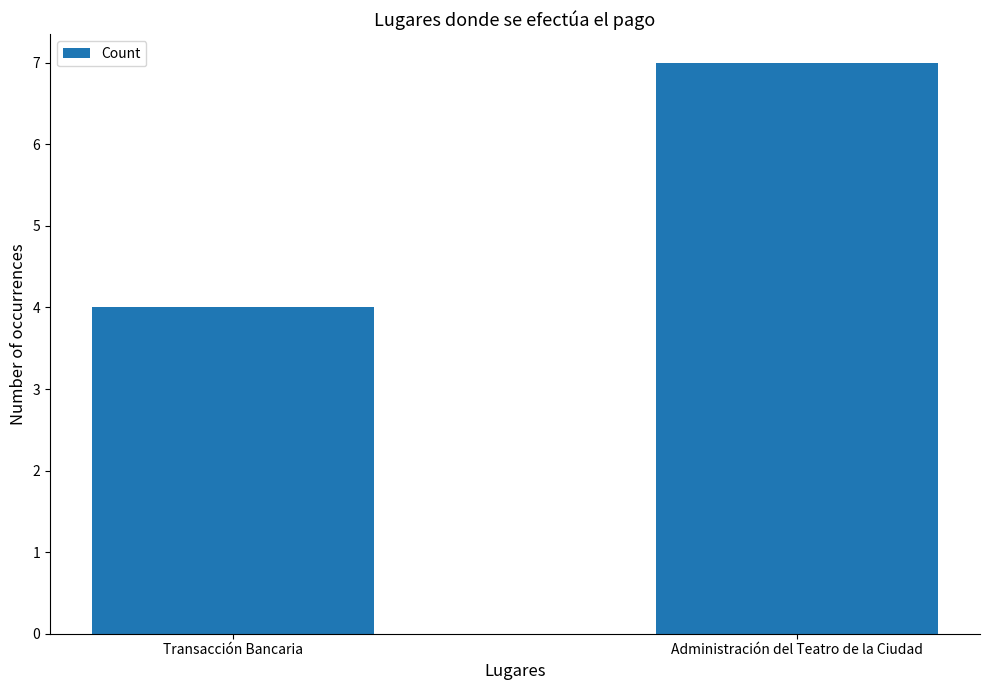

Count the values in the range 4 to 7.

2